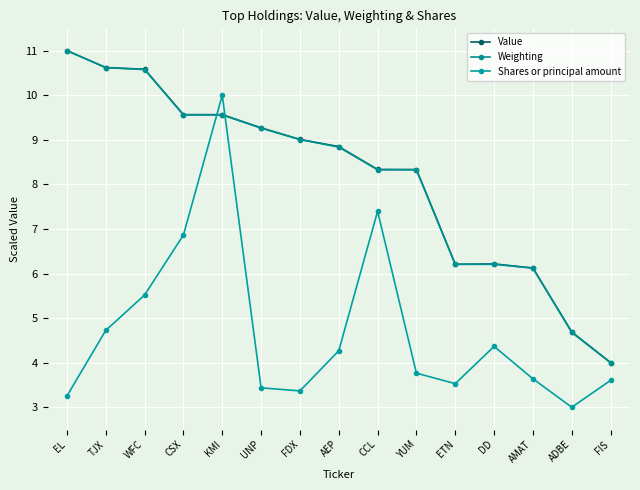

Between UNP and FIS, which series saw the biggest shift?

Value